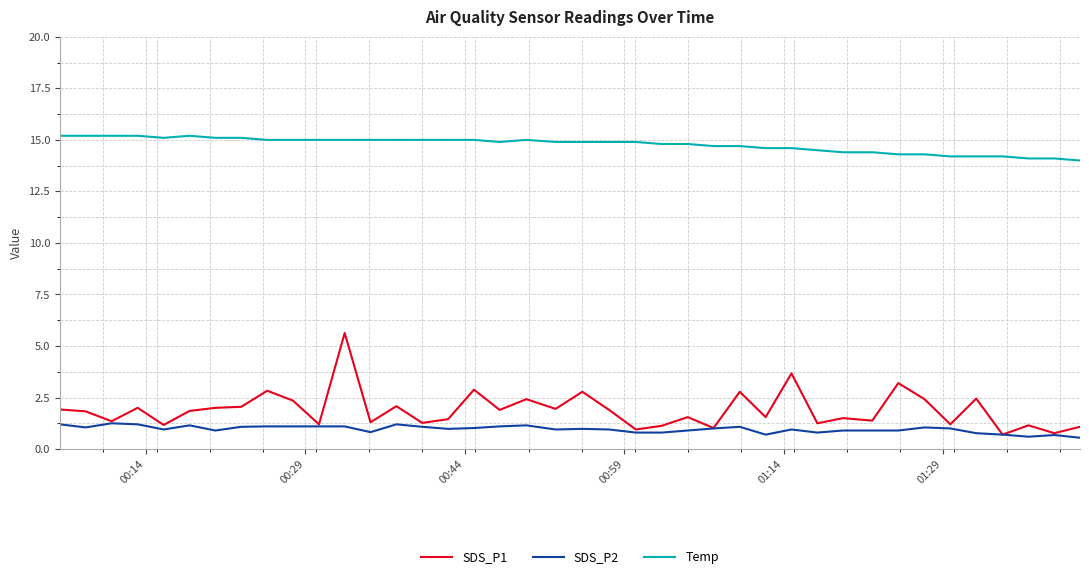

True or false: Temp and SDS_P2 cross at least once.

False